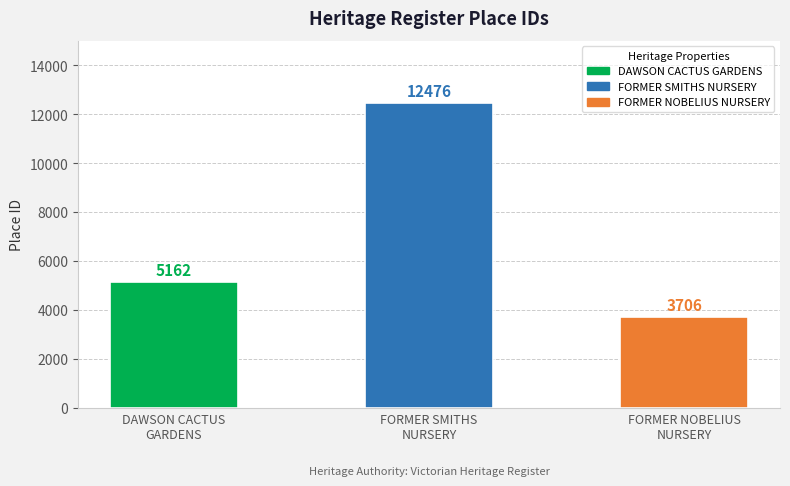

What position from the right is FORMER NOBELIUS
NURSERY?

1